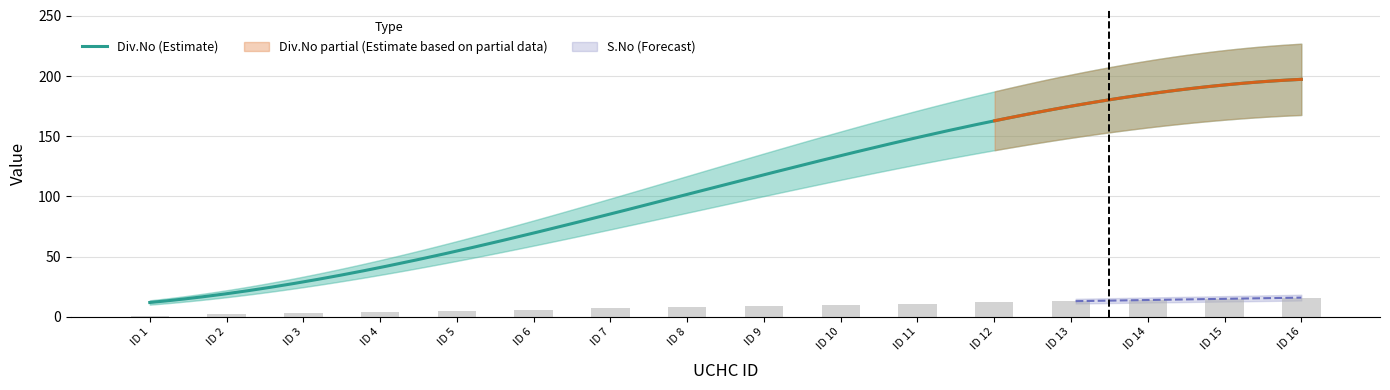

Which label corresponds to the largest value in the chart?

ID 16